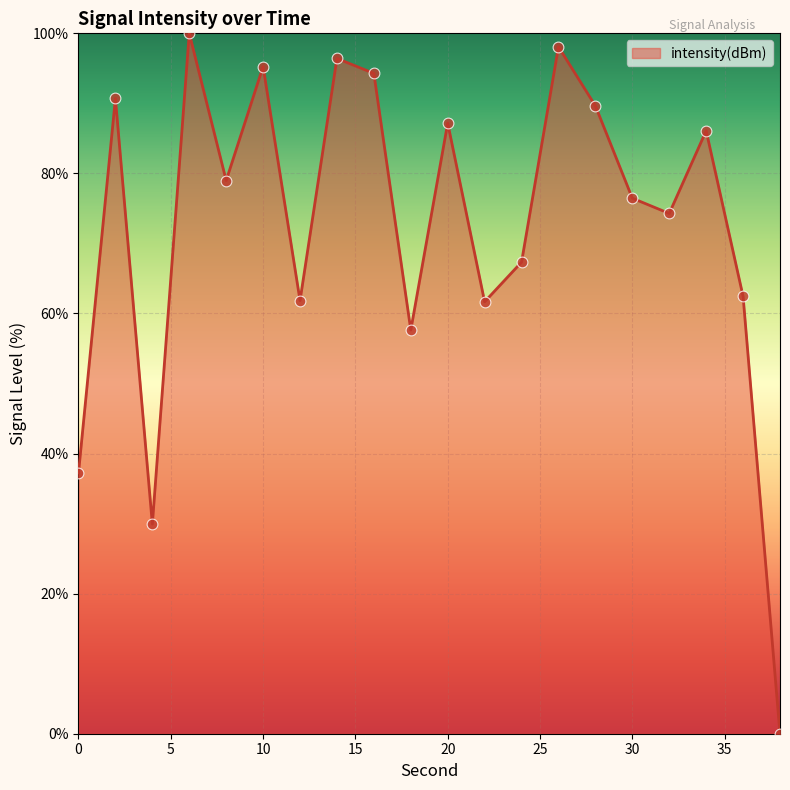

What is the difference between the maximum and minimum values?

100.0